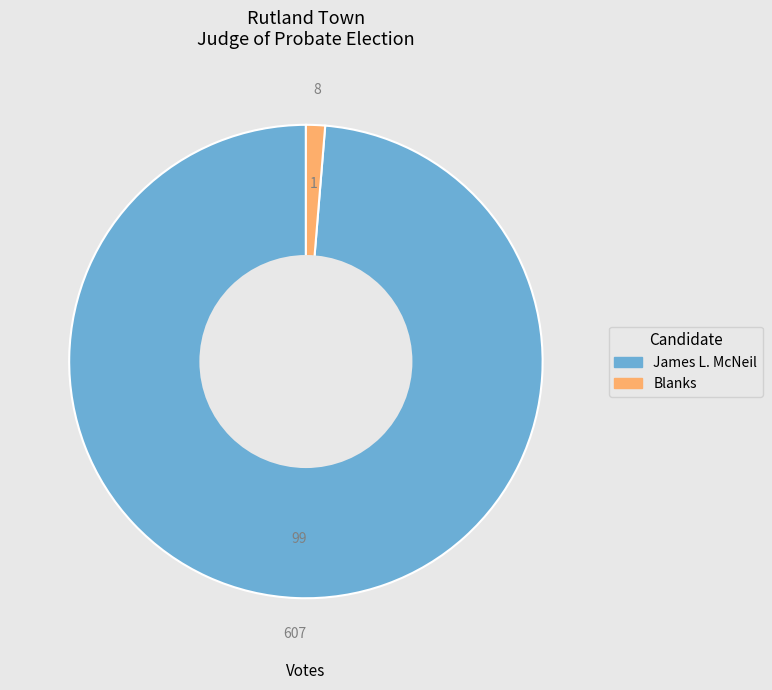

The James L. McNeil slice represents 99% of the pie. True or false?

True